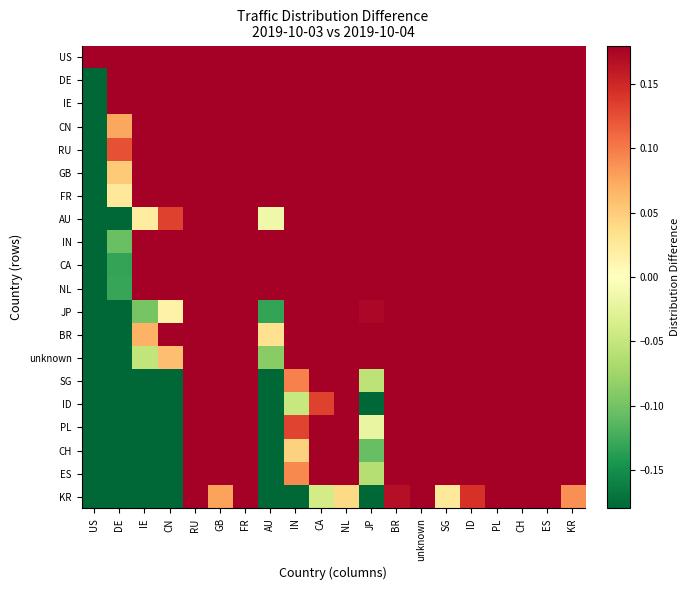

At which category does the chart reach its minimum across all series?

US